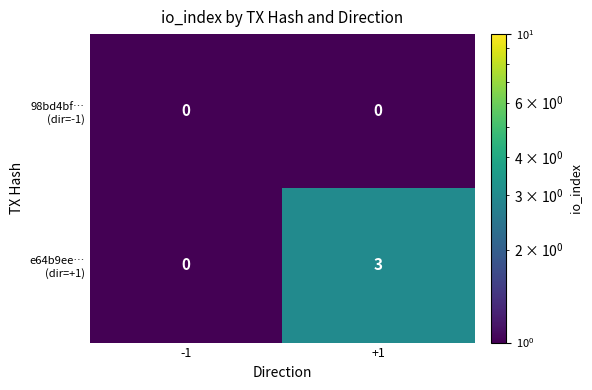

What is the total value across all series at +1?

3